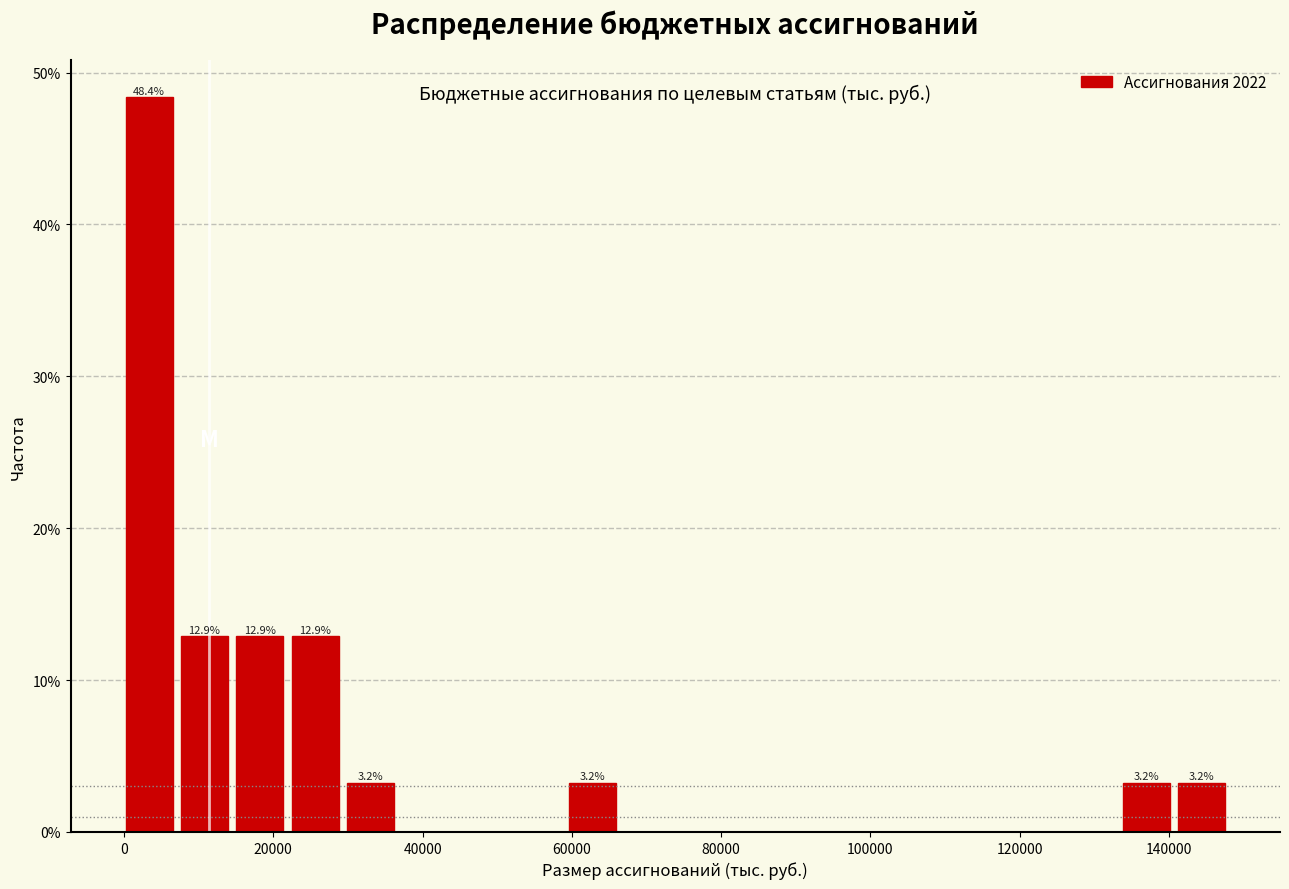

Around what value on the x-axis is the tallest bar? Give the approximate position of its centre, as read against the axis.

4000